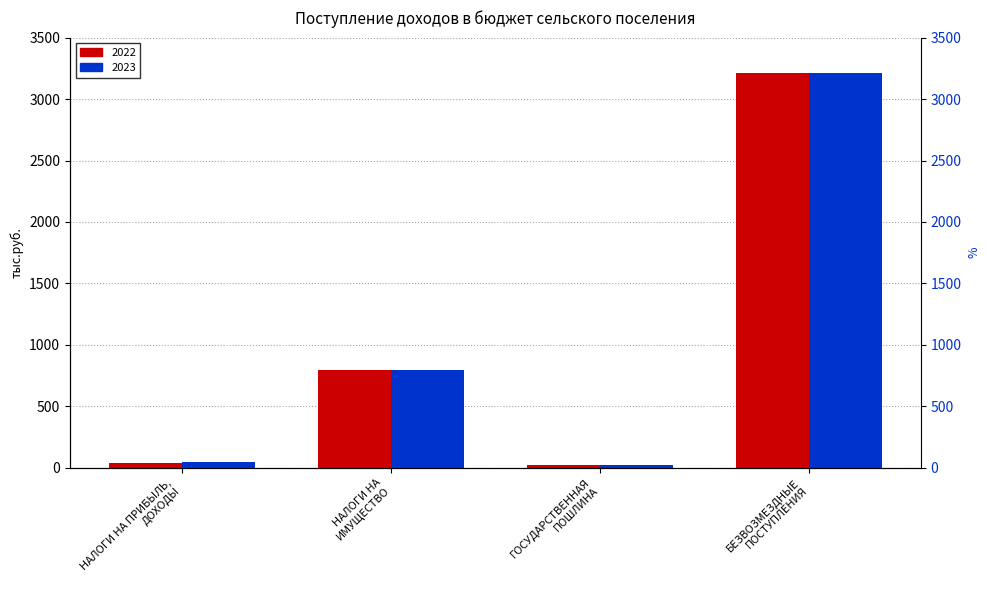

How many data points in 2023 are less than 793?

2